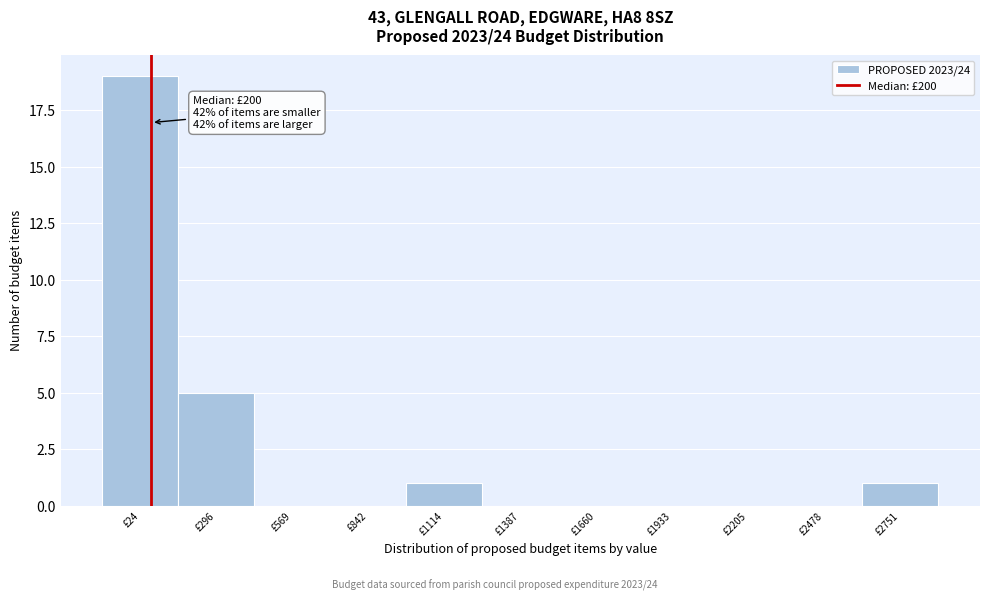

Reading left to right, what are all the values shown in this chart?

£24=19	£296=5	£569=0	£842=0	£1114=1	£1387=0	£1660=0	£1933=0	£2205=0	£2478=0	£2751=1